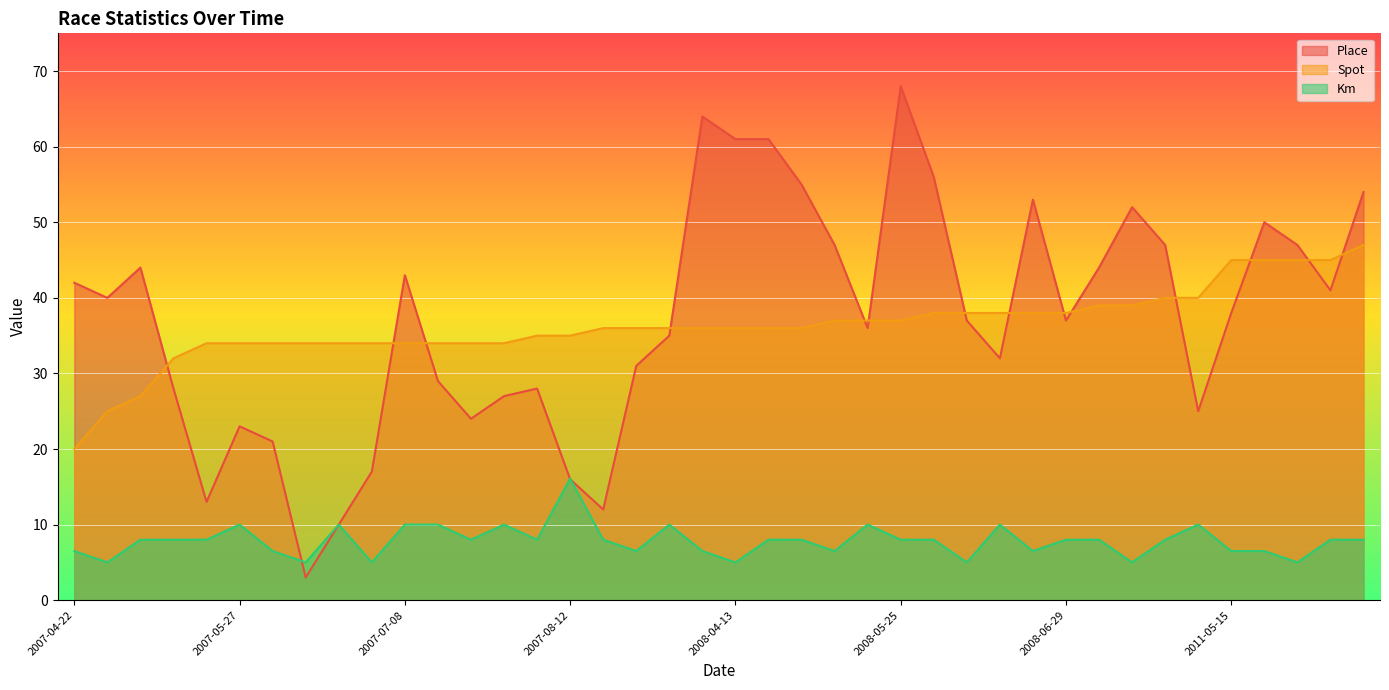

What is the difference between the maximum and second lowest values in the Place series?

58.0